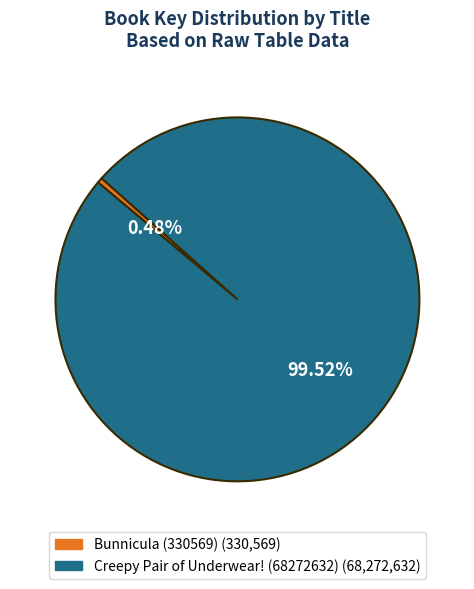

The Creepy Pair of Underwear! (68272632) slice represents 94% of the pie. True or false?

False